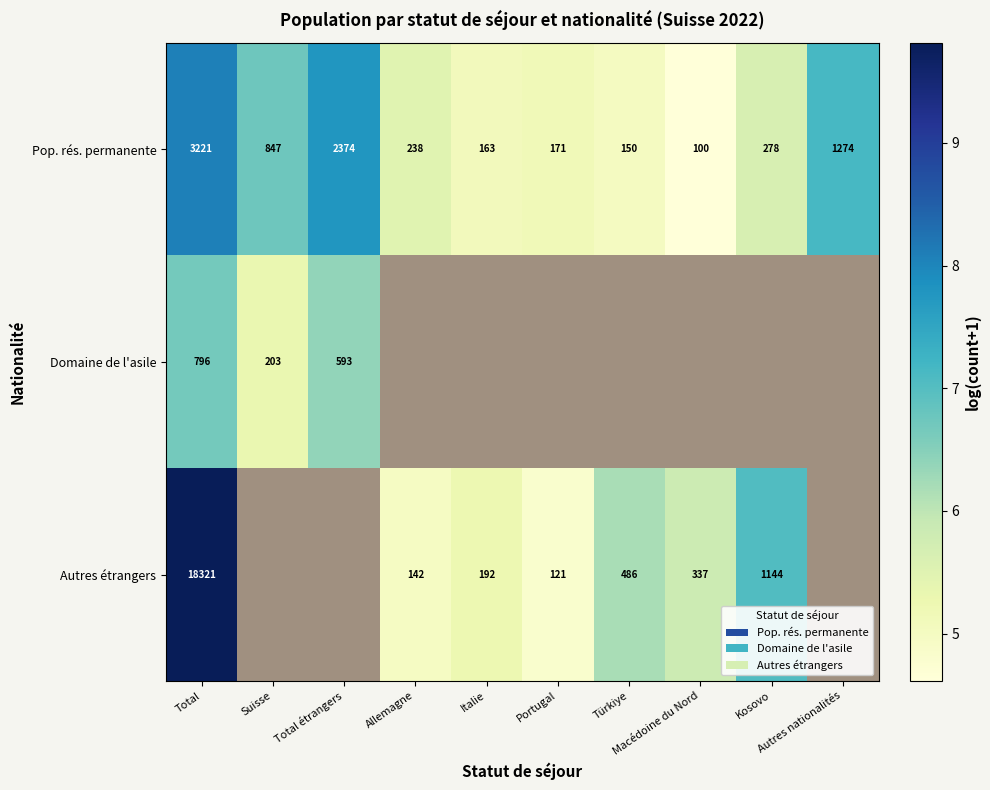

How many data points in Pop. rés. permanente are less than 278?

5